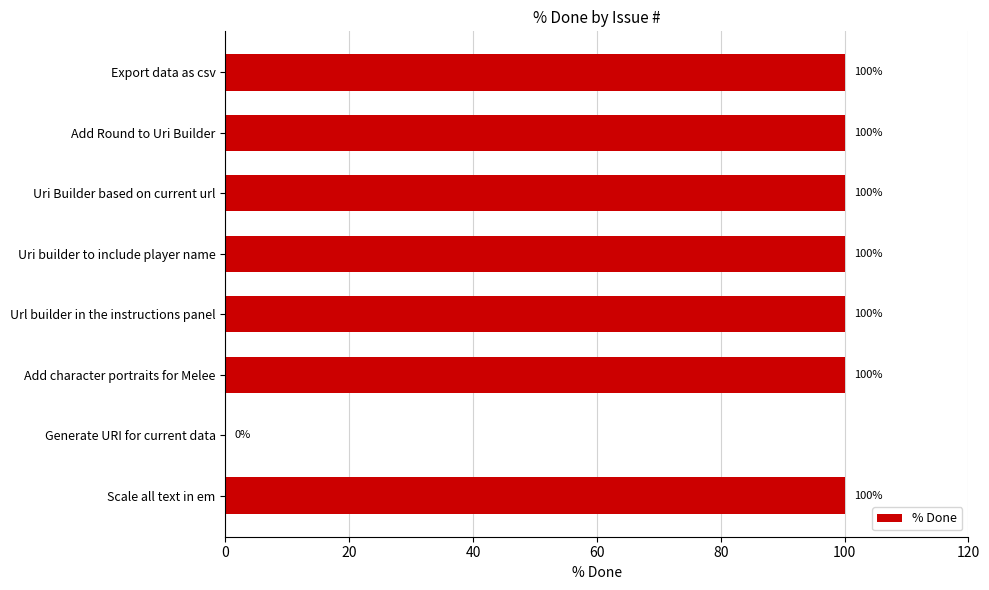

Read the value at Export data as csv, to the nearest 5.

100